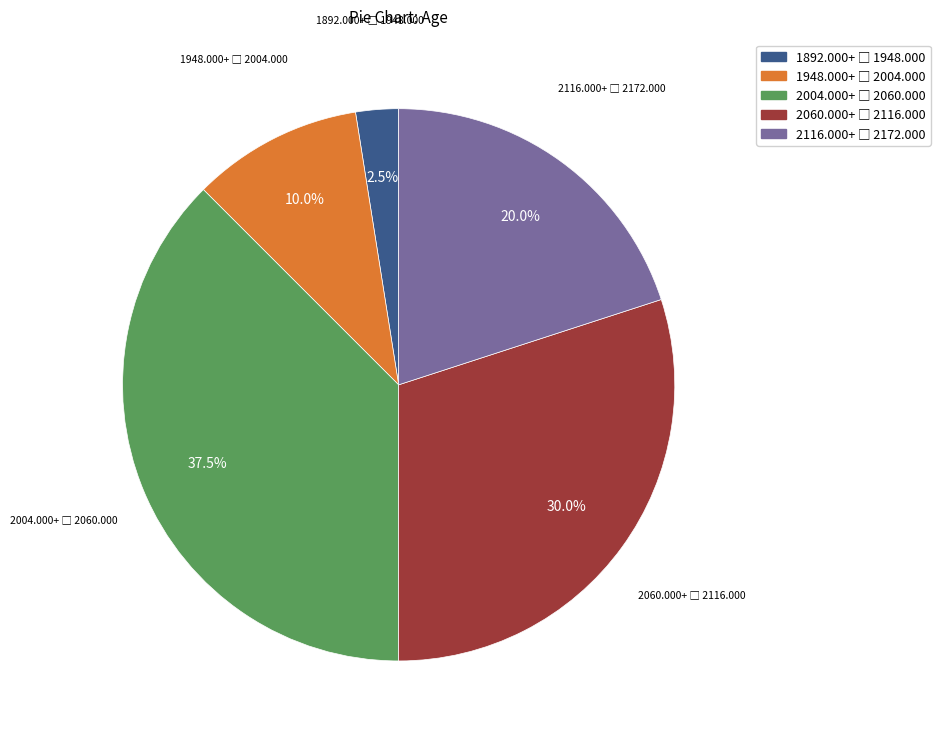

Is there a majority slice in this chart?

No